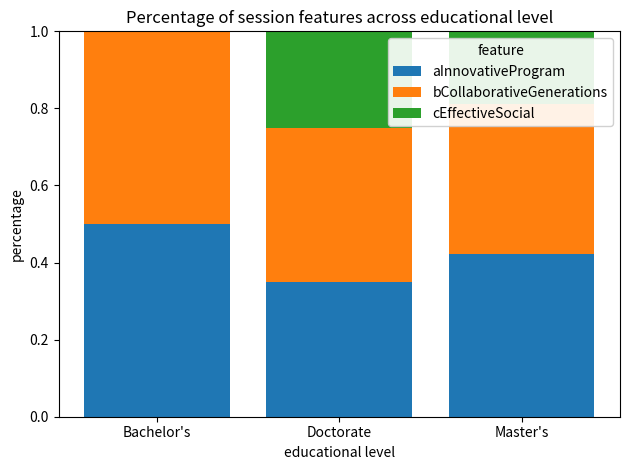

What is the total value across all series at Doctorate?

1.0